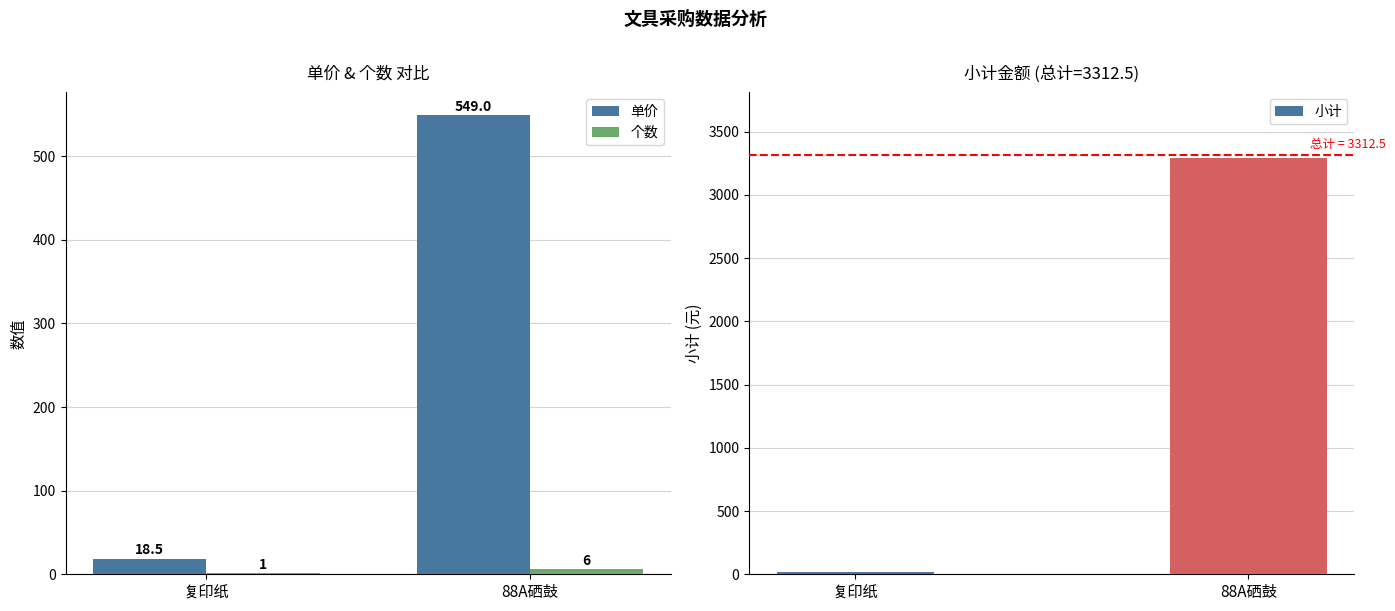

Rank the series by their average value, from lowest to highest.

个数, 单价, 小计